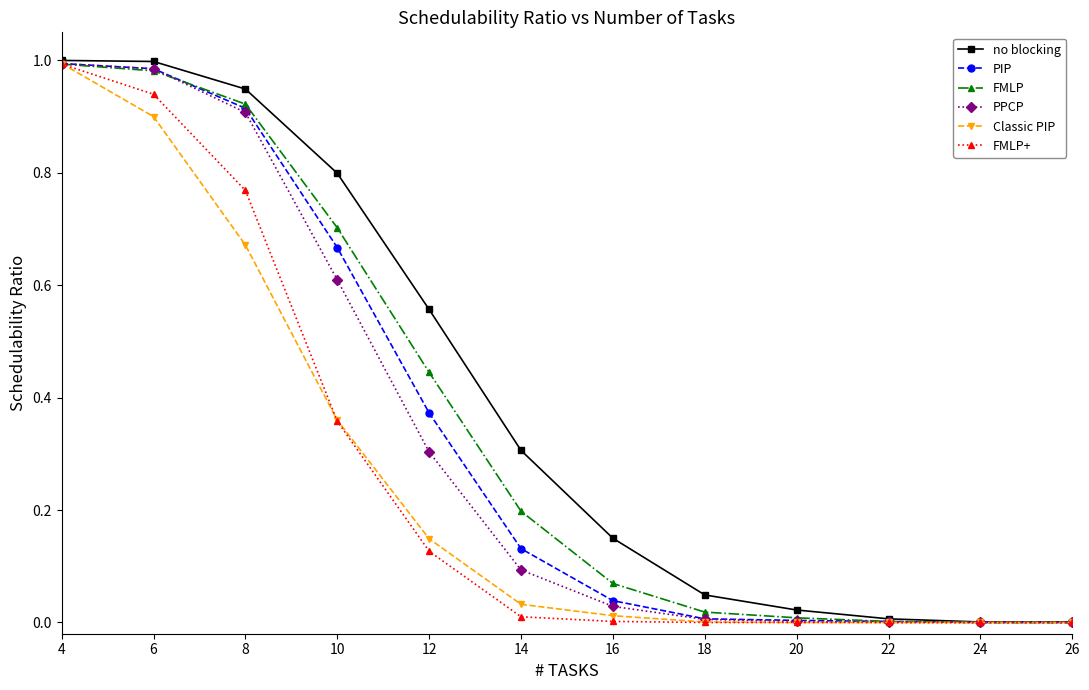

Is the value of PIP at 8 greater than the value of FMLP at 20?

Yes